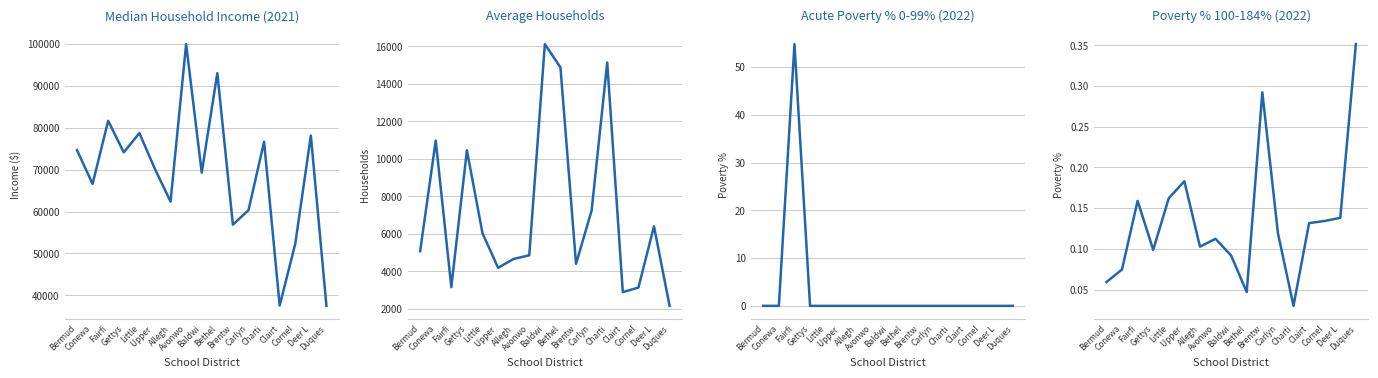

List the labels in order of Median HH Income 2021 value, smallest first.

Duques, Clairt, Cornel, Brentw, Carlyn, Allegh, Conewa, Baldwi, Upper , Gettys, Bermud, Charti, Deer L, Little, Fairfi, Bethel, Avonwo